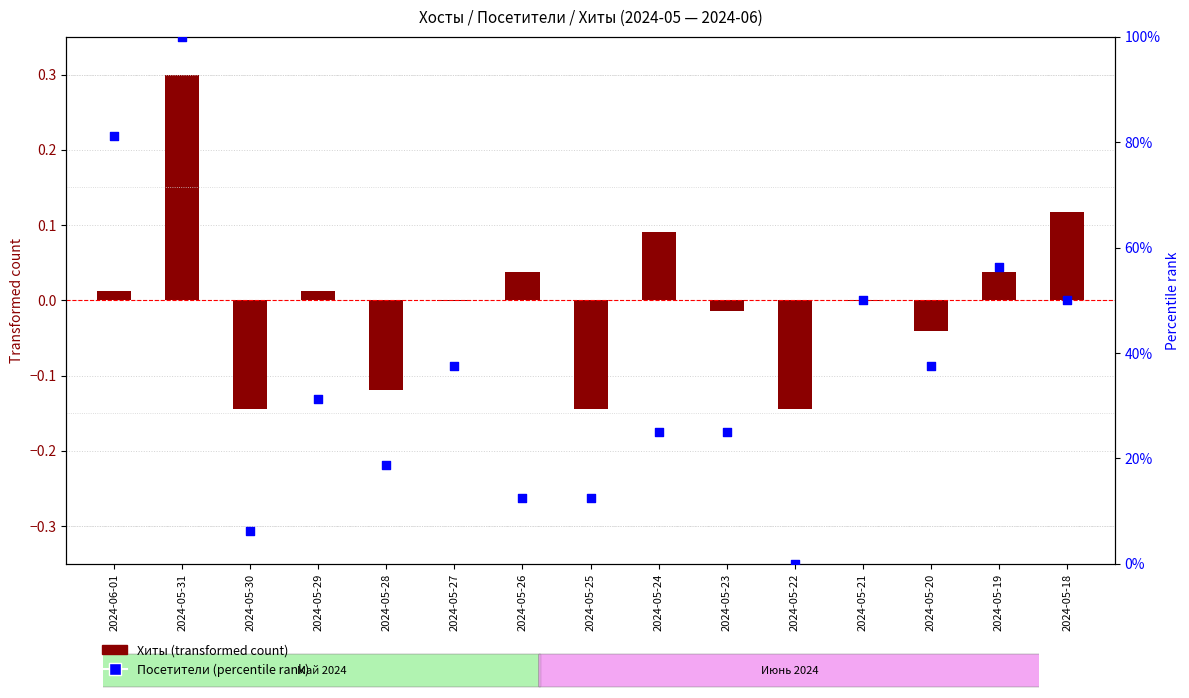

Which series reaches the maximum Y coordinate?

Посетители (percentile rank)